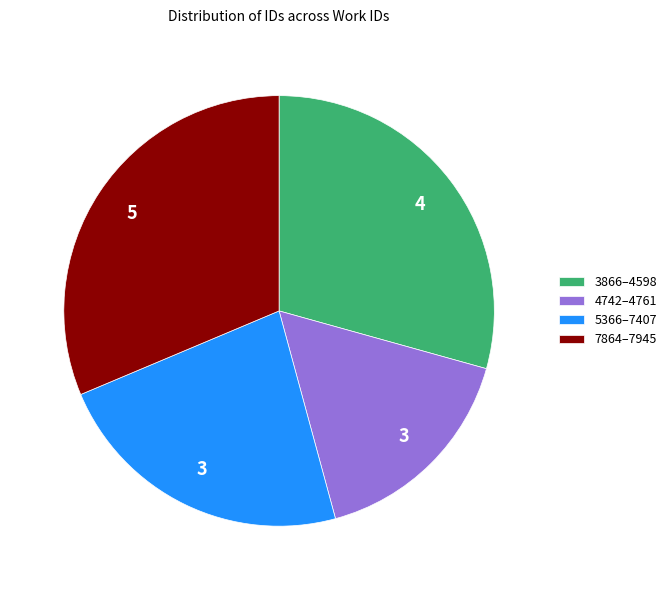

Does any single category account for the majority?

No